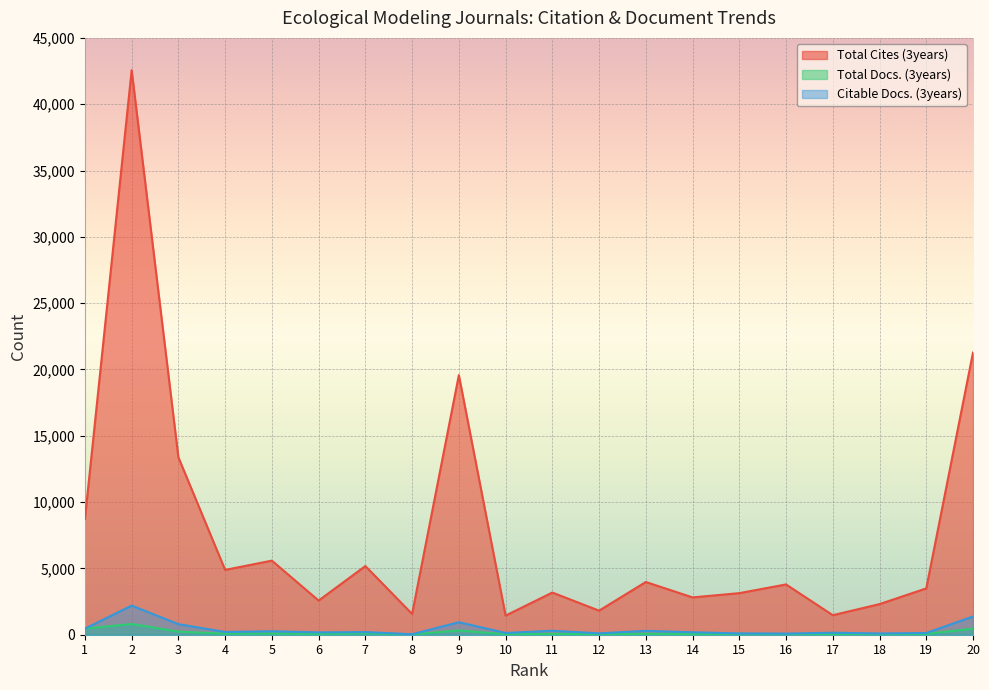

Is it true that Total Docs. (3years) equals 22 at 15?

False